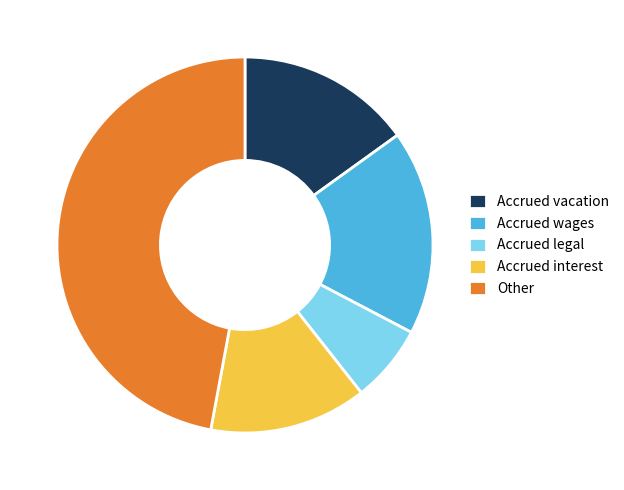

Is the sum of Accrued wages and Accrued interest greater than half?

No